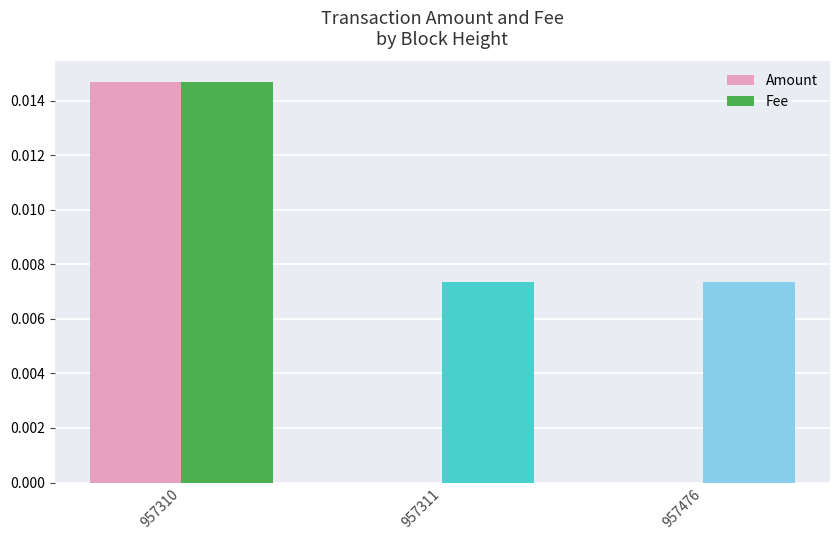

At which label does Fee reach its peak?

957310